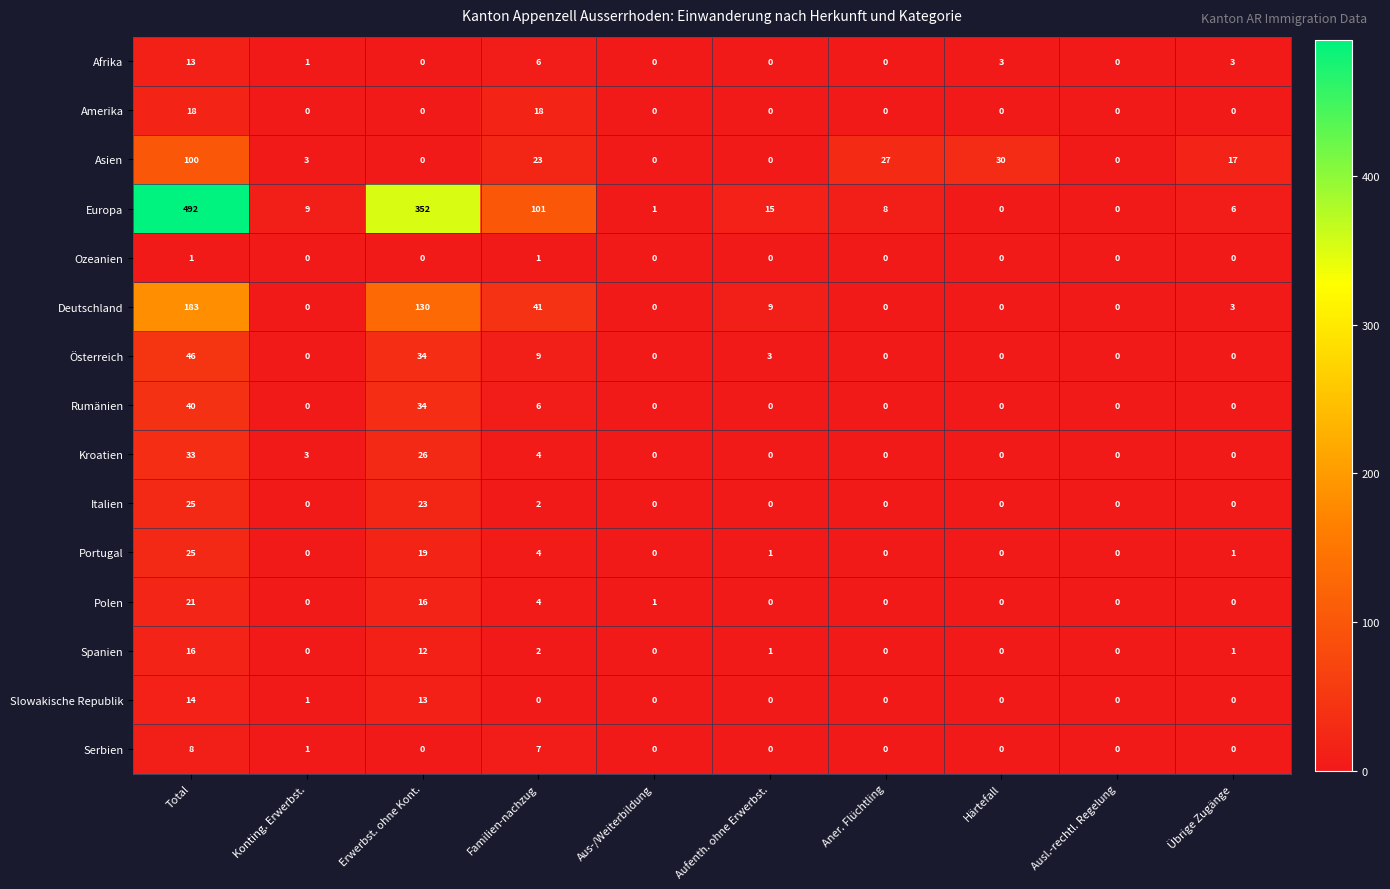

The value of Rumänien at Erwerbst. ohne Kont. is 34. True or false?

True